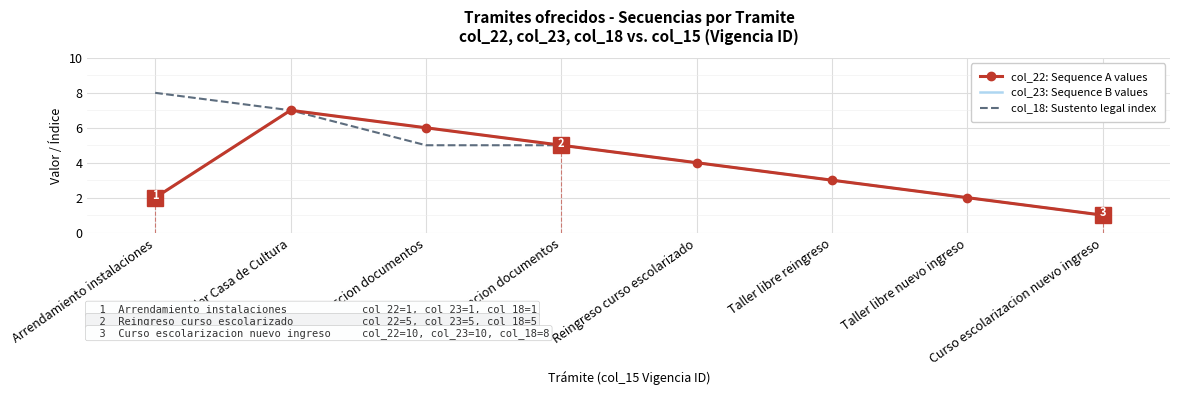

What are all the series names shown in the legend?

col_22: Sequence A values, col_23: Sequence B values, col_18: Sustento legal index